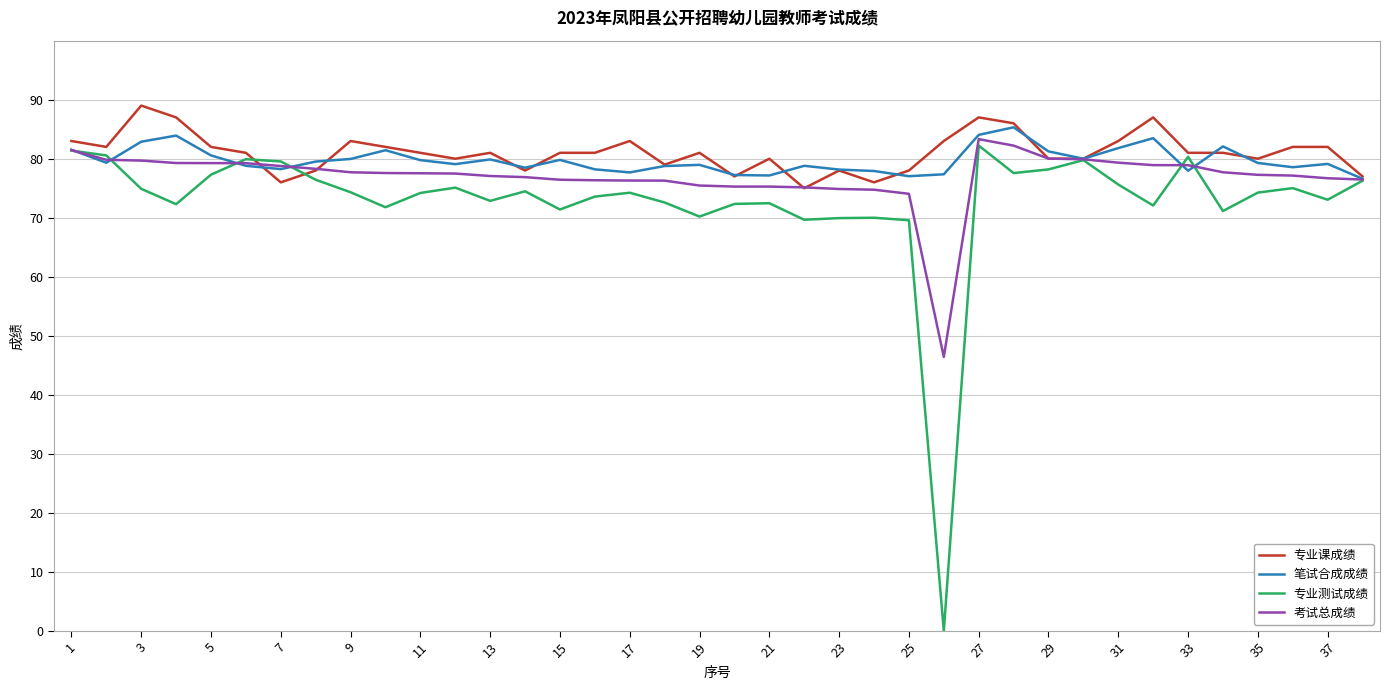

What is the sum of all 笔试合成成绩 values?

3029.9